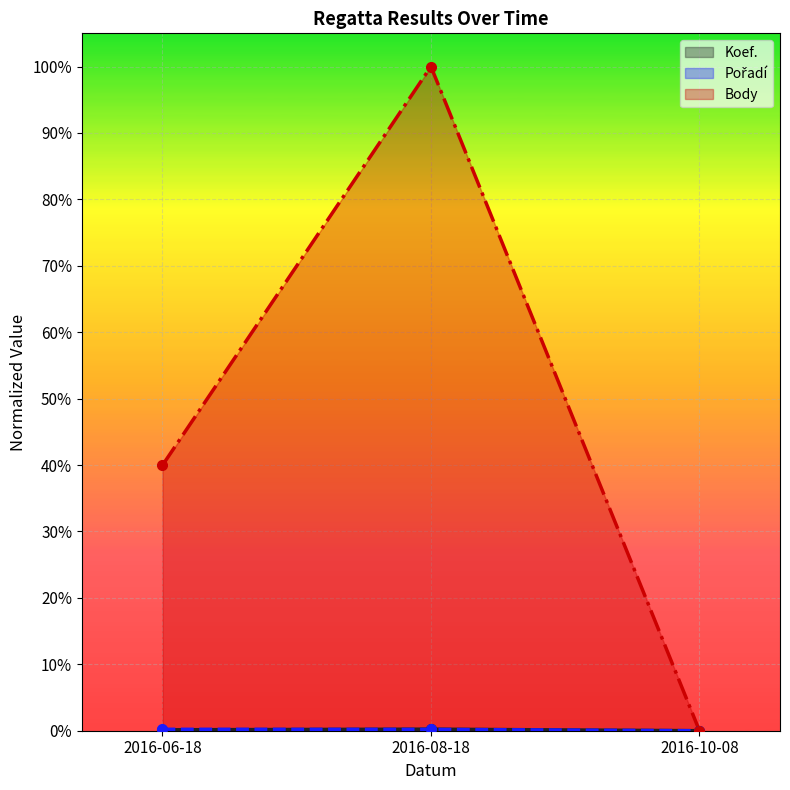

What is the label of the 1st point from the left?

2016-06-18